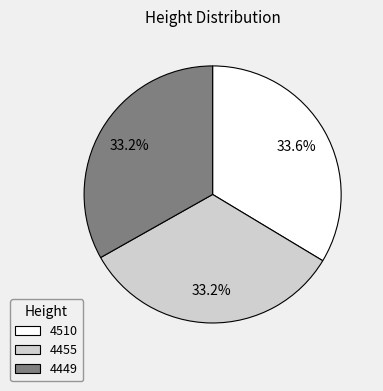

To the nearest percent, what portion does 4449 represent?

33%